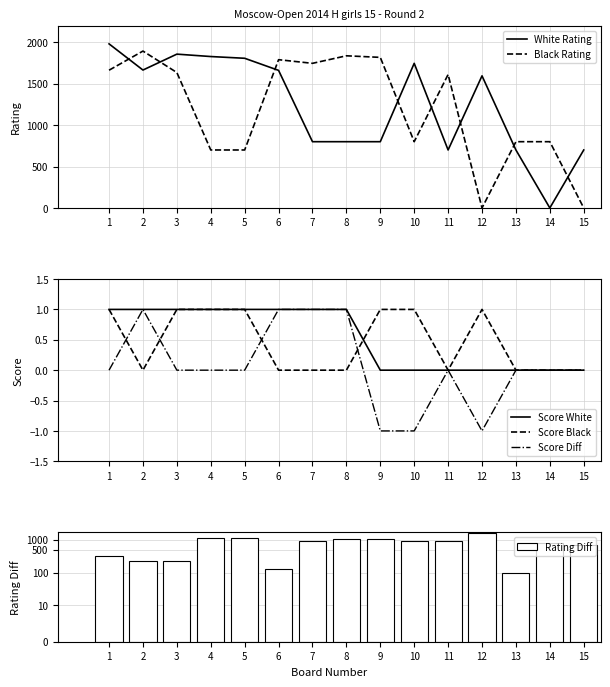

The value of Black Rating at 9 is 1818. True or false?

True